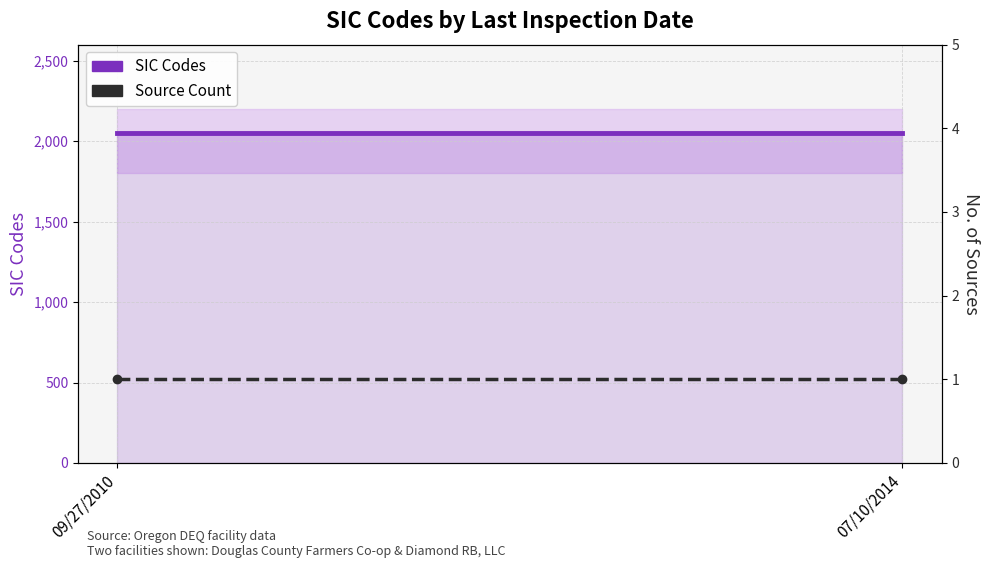

What is the average value of the Source Count series?

1